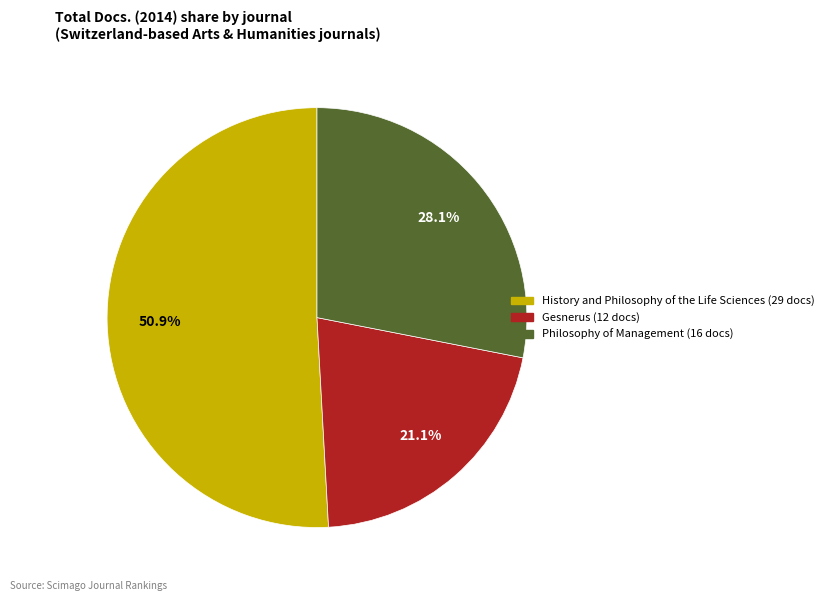

Is it true that Gesnerus is 21% of the pie?

True